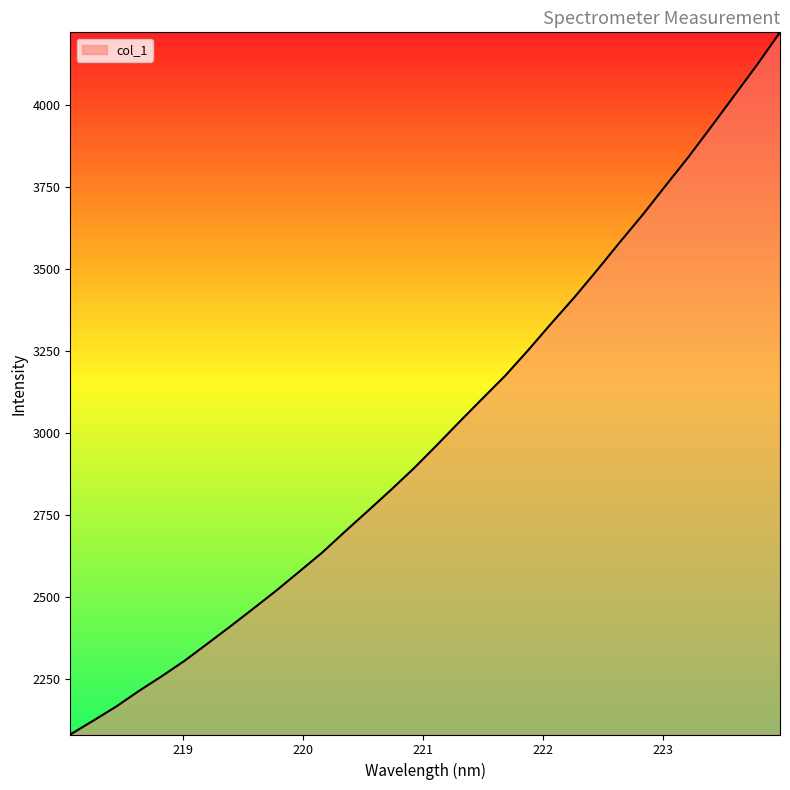

What is the minimum value shown in the chart?

2080.1